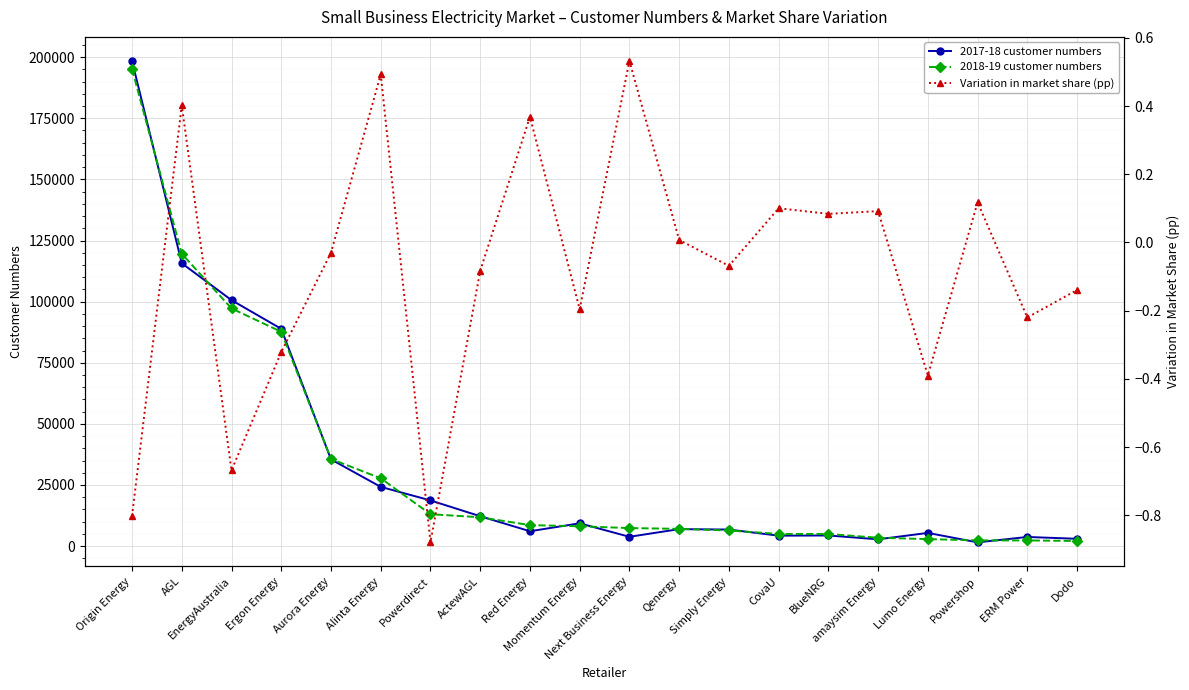

List the labels in order of 2018-19 customer numbers value, smallest first.

Dodo, ERM Power, Powershop, Lumo Energy, amaysim Energy, BlueNRG, CovaU, Simply Energy, Qenergy, Next Business Energy, Momentum Energy, Red Energy, ActewAGL, Powerdirect, Alinta Energy, Aurora Energy, Ergon Energy, EnergyAustralia, AGL, Origin Energy